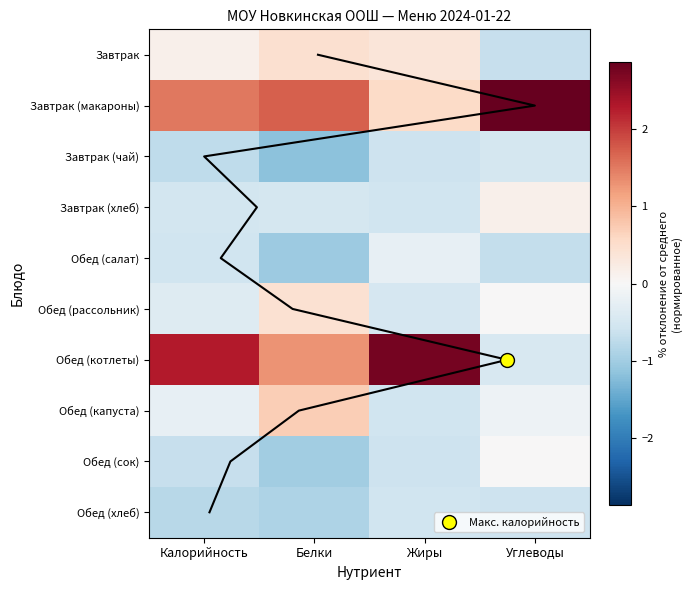

True or false: Завтрак (чай) has a value of -1.2 at Белки.

True